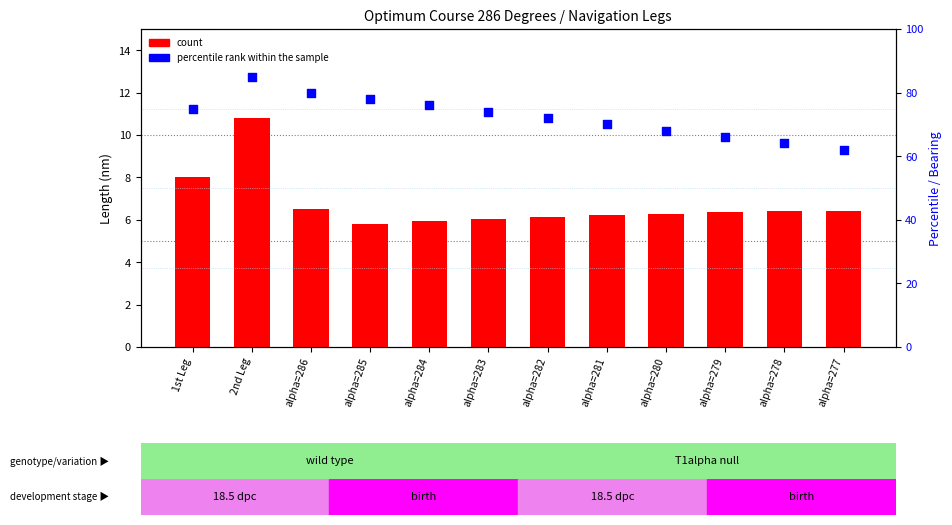

Which series has the widest spread of Y values?

percentile rank within the sample